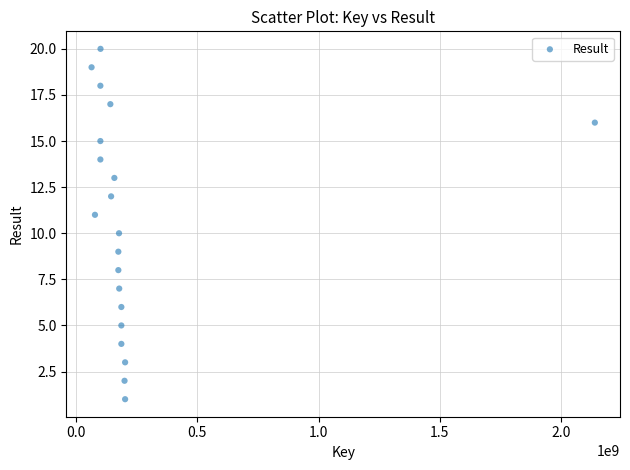

What is the range of X values (max minus min)?

2075805459